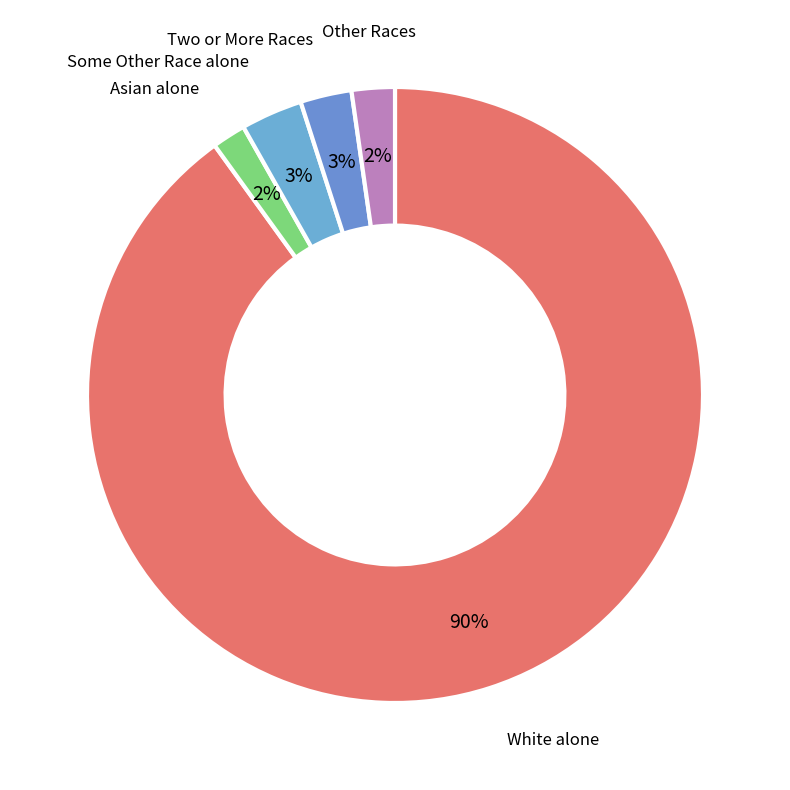

How many segments does this pie chart have?

5